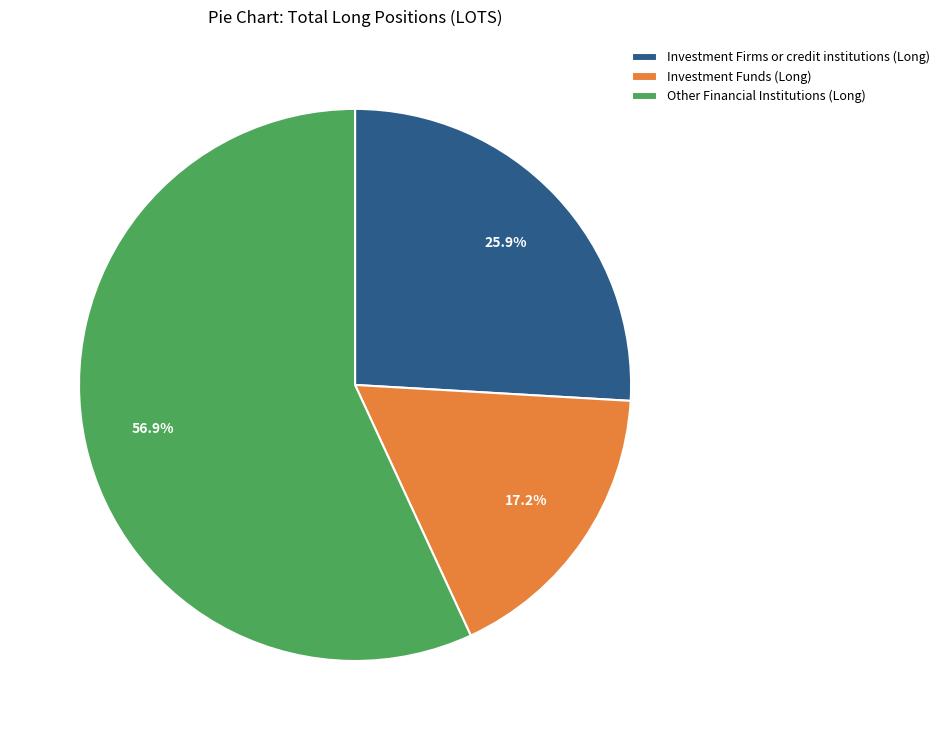

Between Other Financial Institutions (Long) and Investment Funds (Long), which is larger?

Other Financial Institutions (Long)